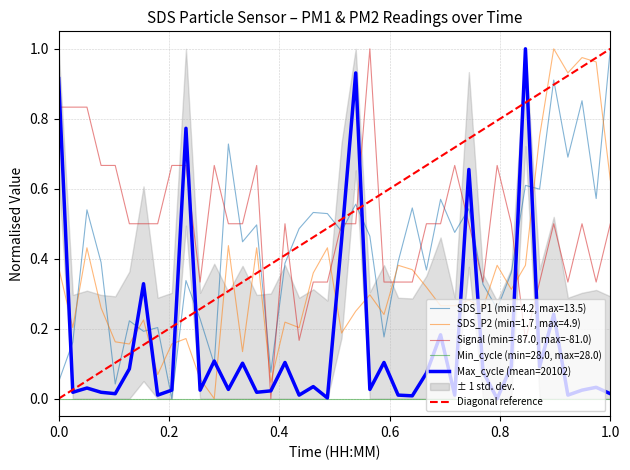

What is the average value of the Signal series?

0.5